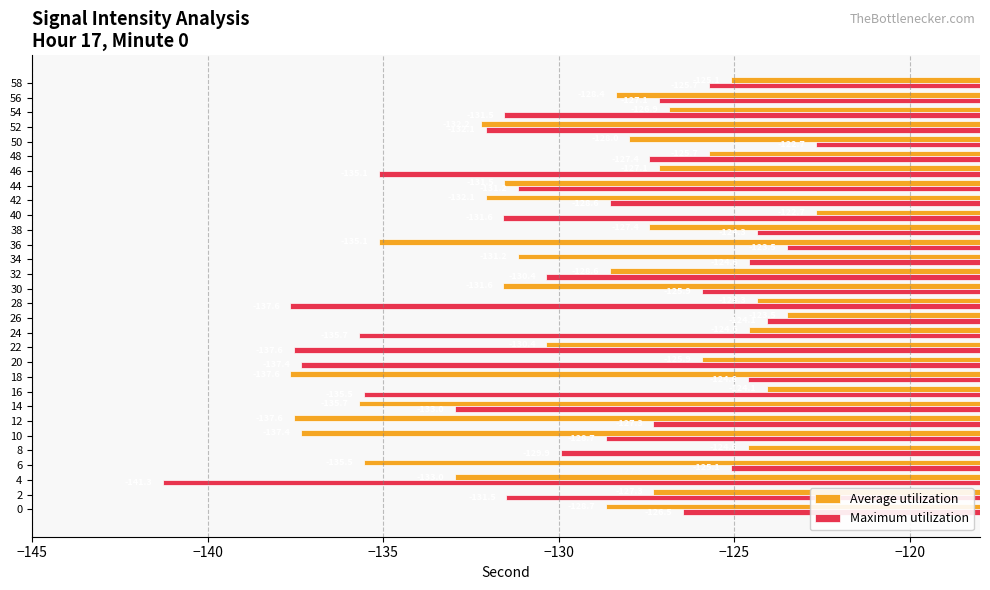

How many data points does each series have?

30